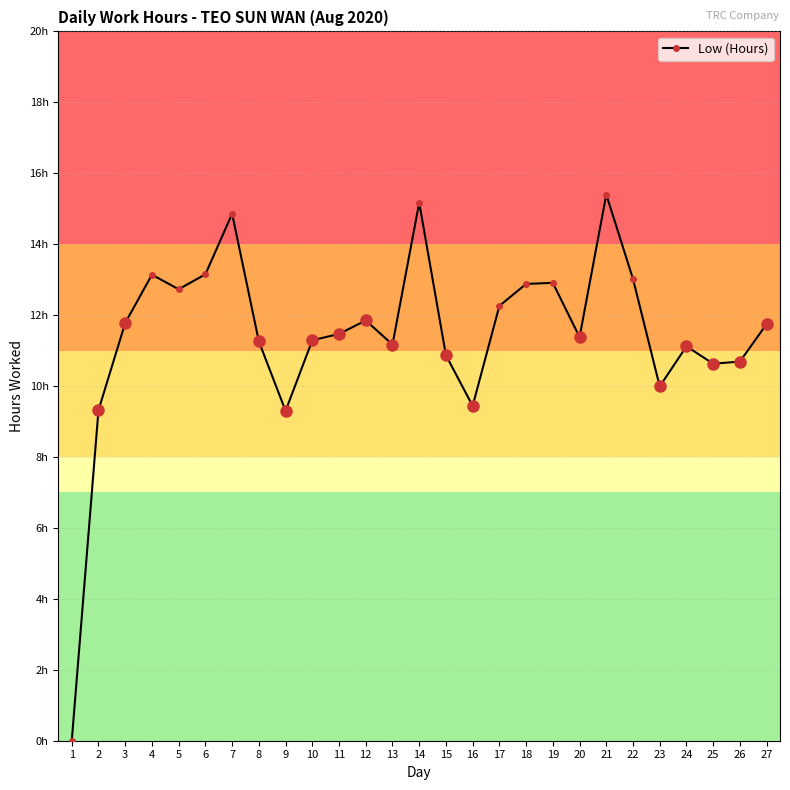

Is this an area chart (filled region under the line)?

No